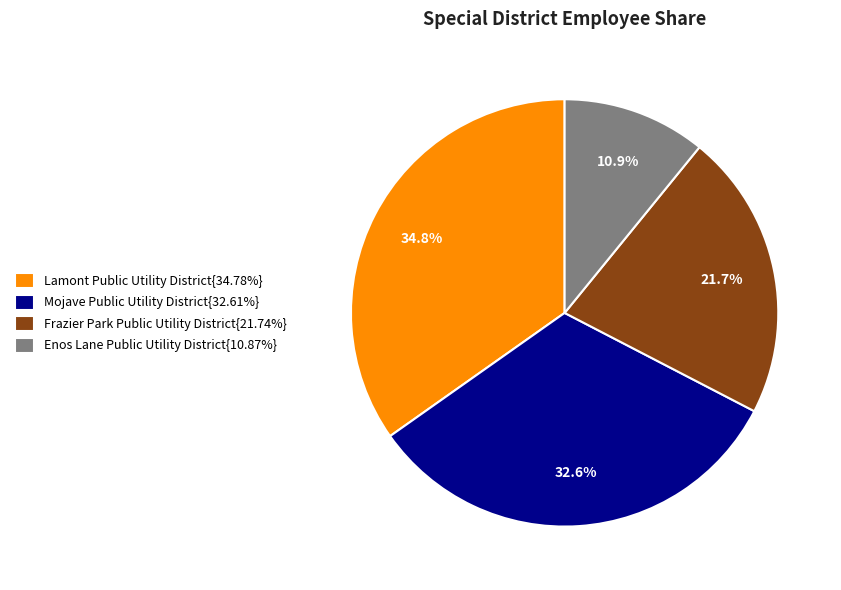

Combined, what portion of the pie is Lamont Public Utility District{34.78%} and Mojave Public Utility District{32.61%}?

67.4%